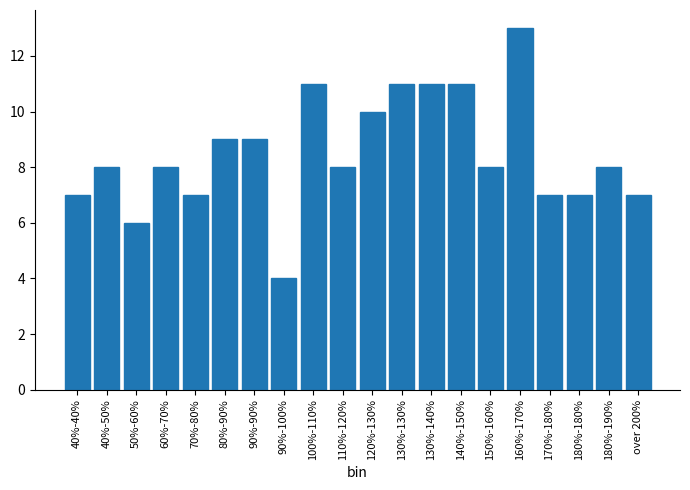

Reading left to right, transcribe all the data shown in this chart.

40%-40%=7	40%-50%=8	50%-60%=6	60%-70%=8	70%-80%=7	80%-90%=9	90%-90%=9	90%-100%=4	100%-110%=11	110%-120%=8	120%-130%=10	130%-130%=11	130%-140%=11	140%-150%=11	150%-160%=8	160%-170%=13	170%-180%=7	180%-180%=7	180%-190%=8	over 200%=7